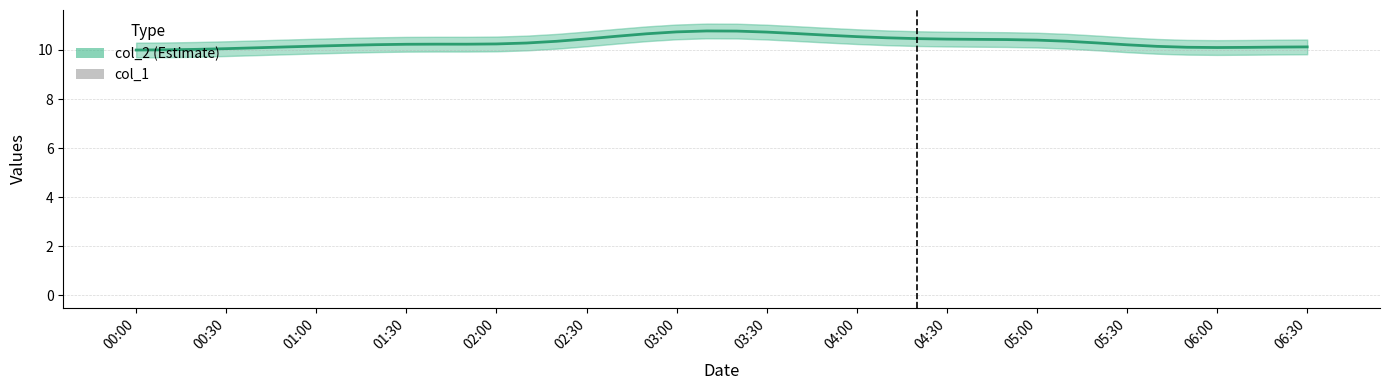

Which category has the highest value in the col_1 series?

00:00